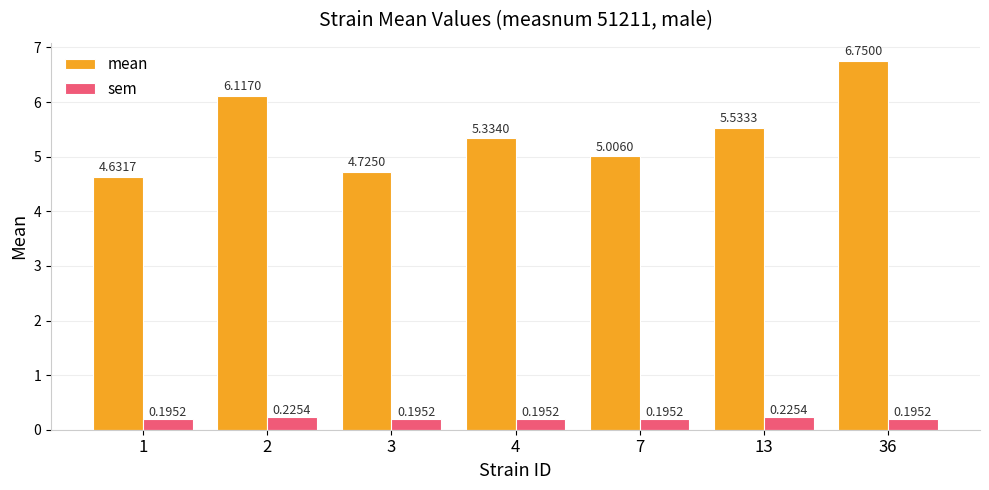

Where does the mean series first go above 5?

2